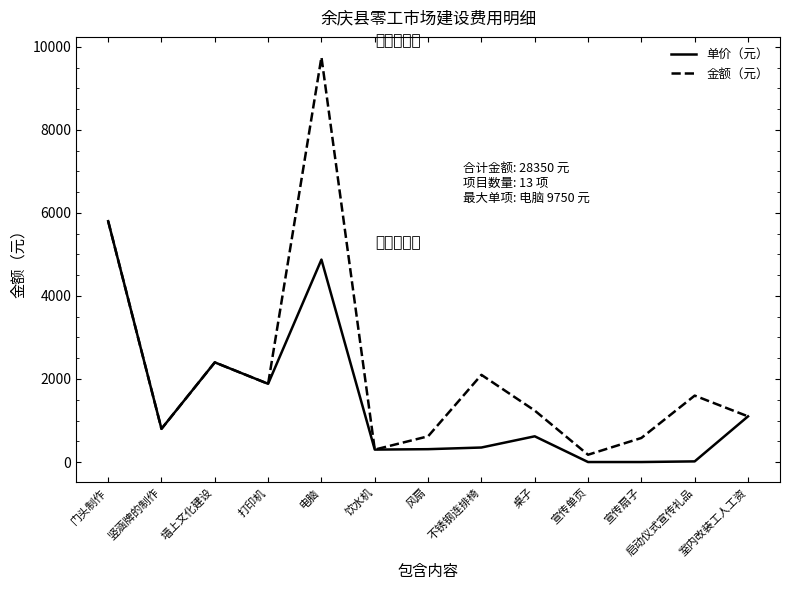

Is it true that 单价（元） equals 801.3 at 墙上文化建设?

False